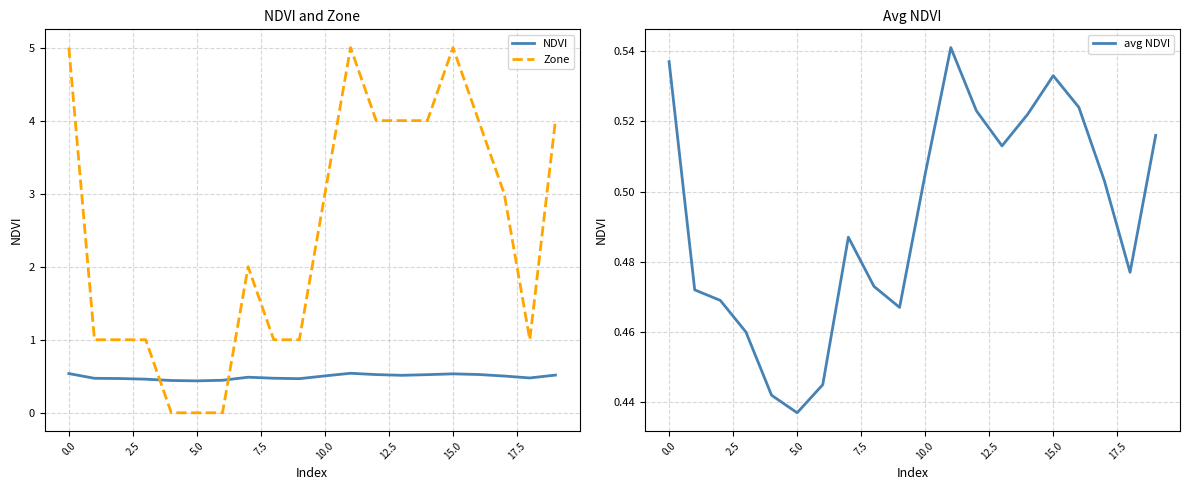

Rank the series by their maximum value, from lowest to highest.

NDVI, avg NDVI, Zone